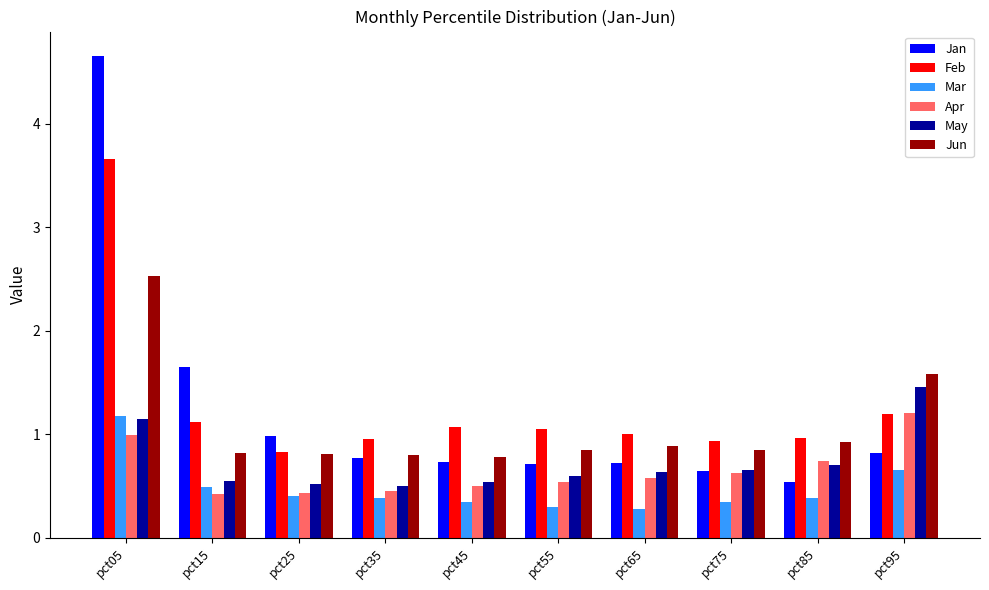

What is the difference between the May values at pct25 and pct55?

0.1